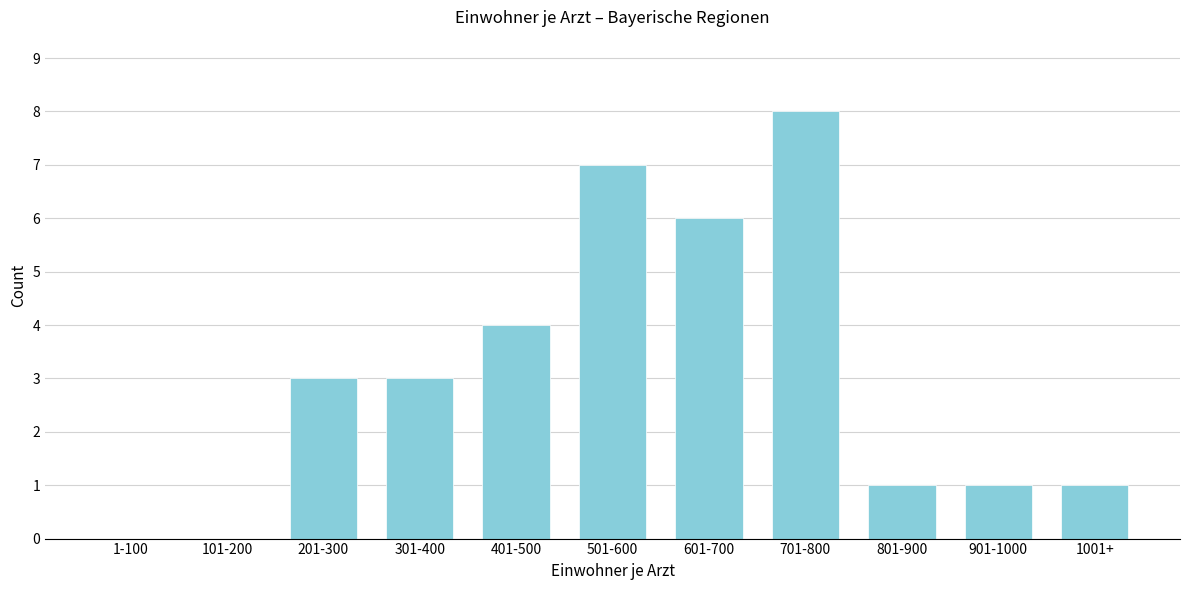

Reading left to right, extract all data points from this chart.

1-100=0	101-200=0	201-300=3	301-400=3	401-500=4	501-600=7	601-700=6	701-800=8	801-900=1	901-1000=1	1001+=1